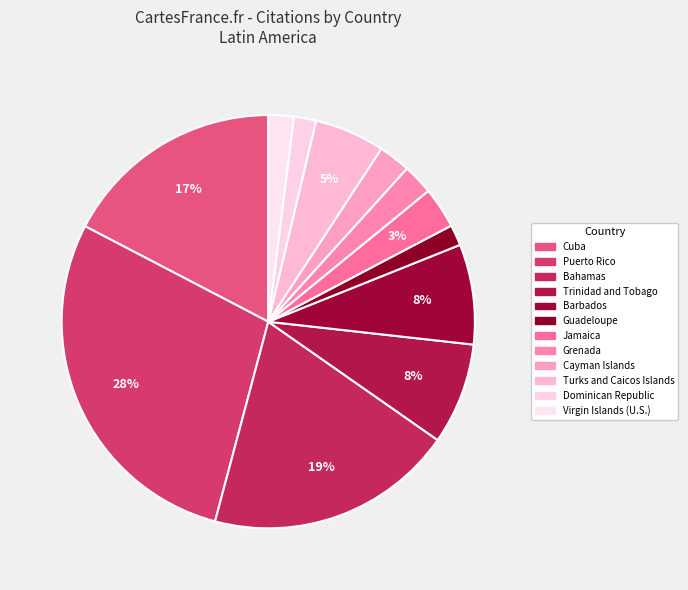

True or false: Grenada accounts for 1% of the total.

False